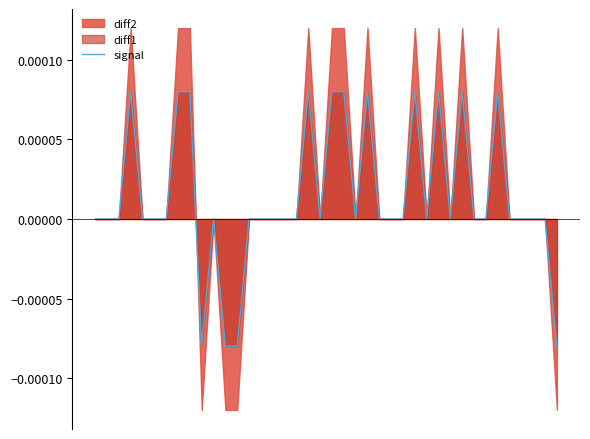

At which category does the data reach its first local peak?

3